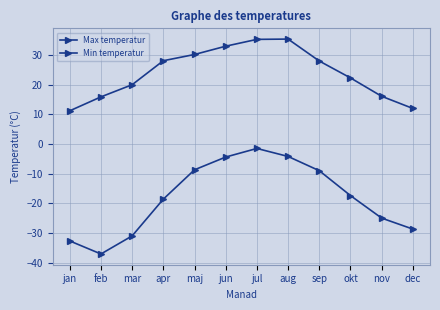

Rank the categories by Min temperatur value from lowest to highest.

feb, jan, mar, dec, nov, apr, okt, sep, maj, jun, aug, jul